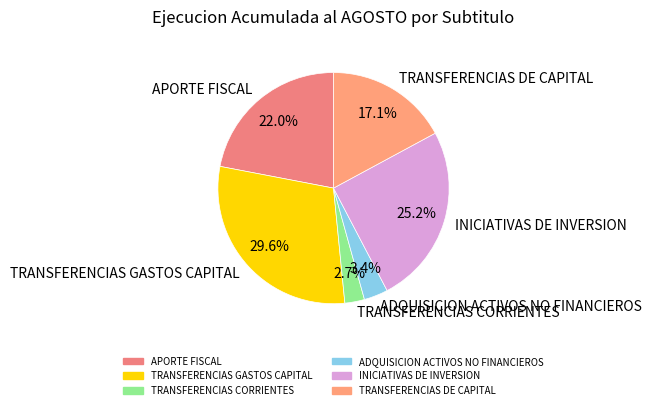

What percentage is NOT represented by TRANSFERENCIAS CORRIENTES?

97.3%